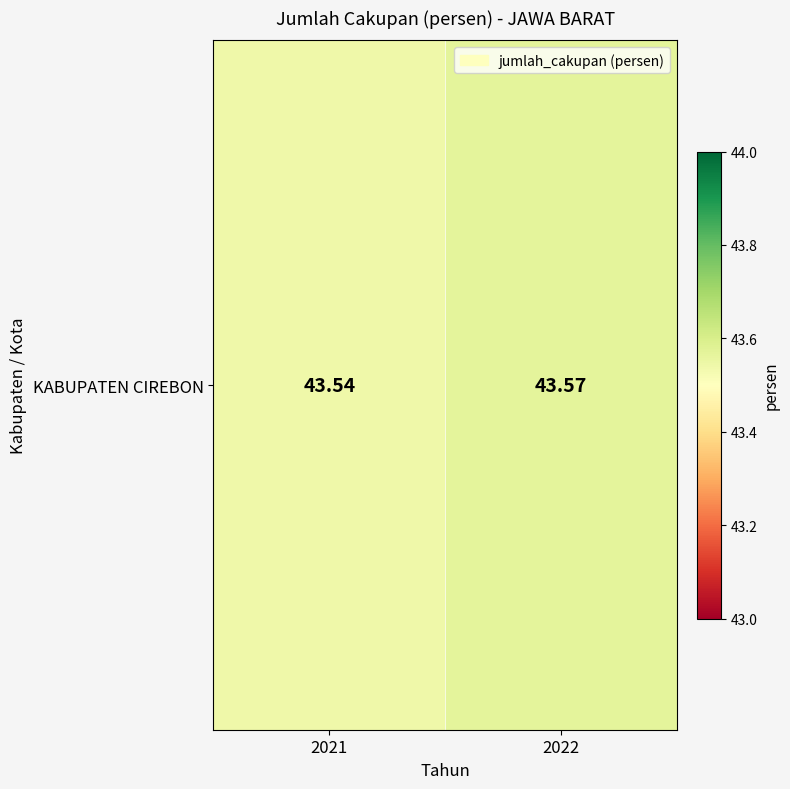

Reading left to right, list all the values displayed in this chart.

2021=43.5	2022=43.6